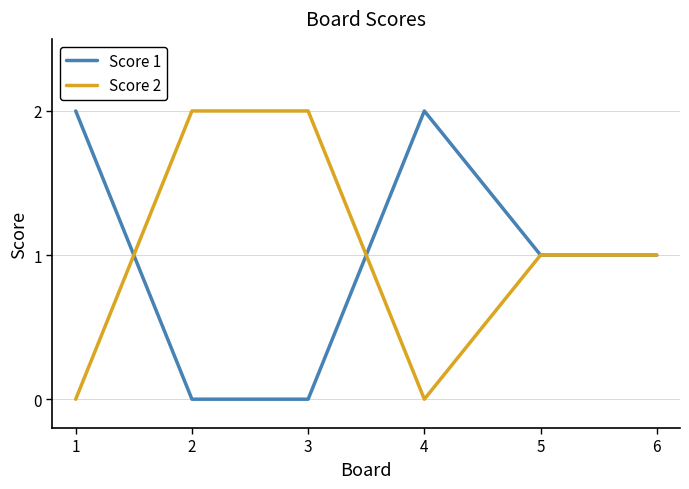

True or false: Score 1 has a value of 1 at 5.

True